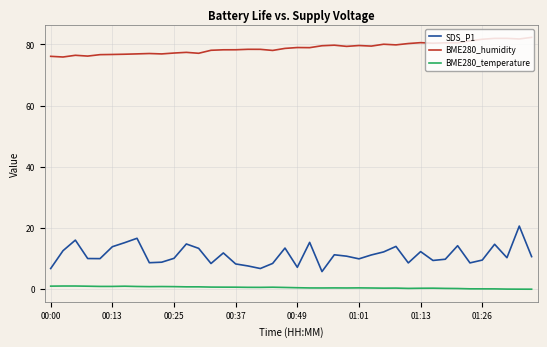

How many series are shown in this chart?

3